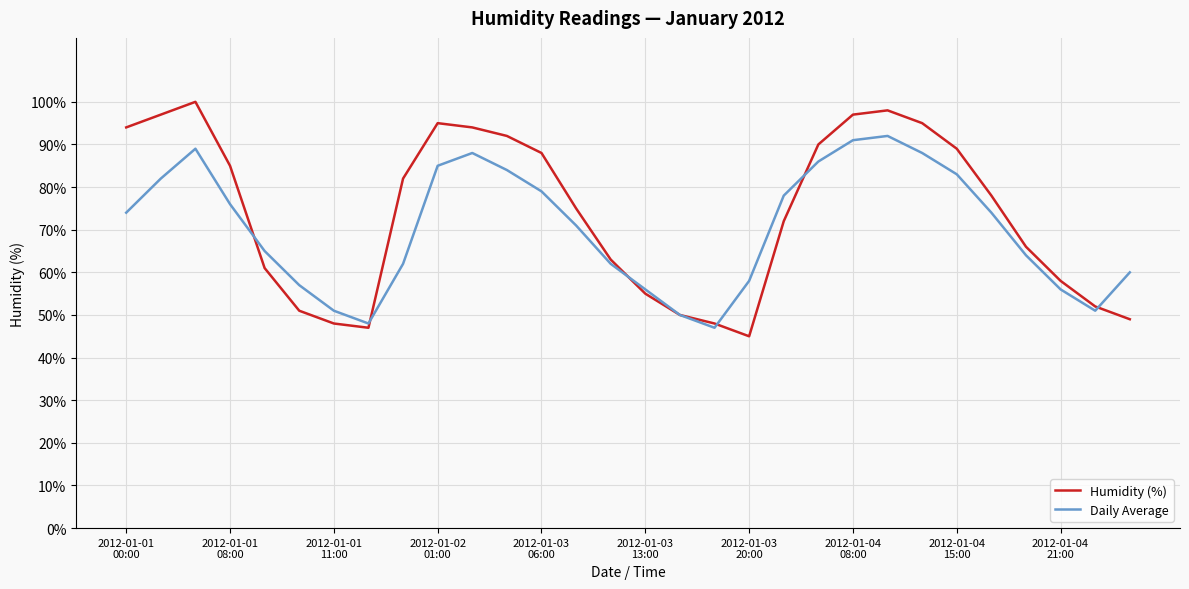

What is the highest value of the Humidity (%) series?

100